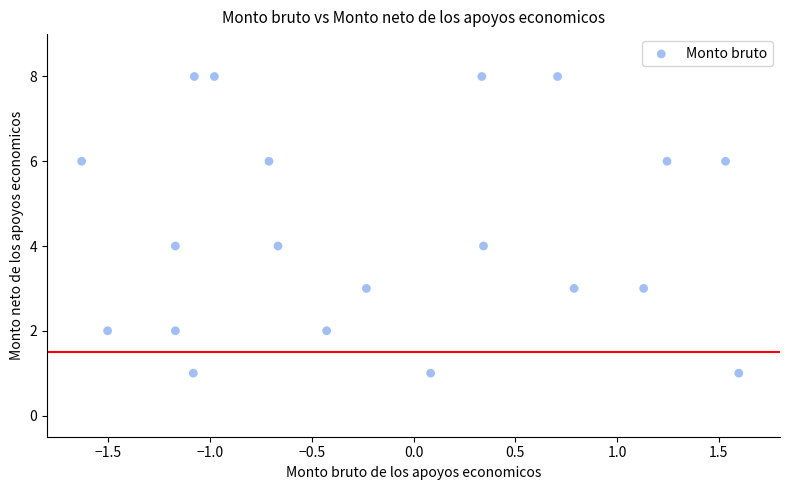

What is the range of Y values (max minus min)?

7